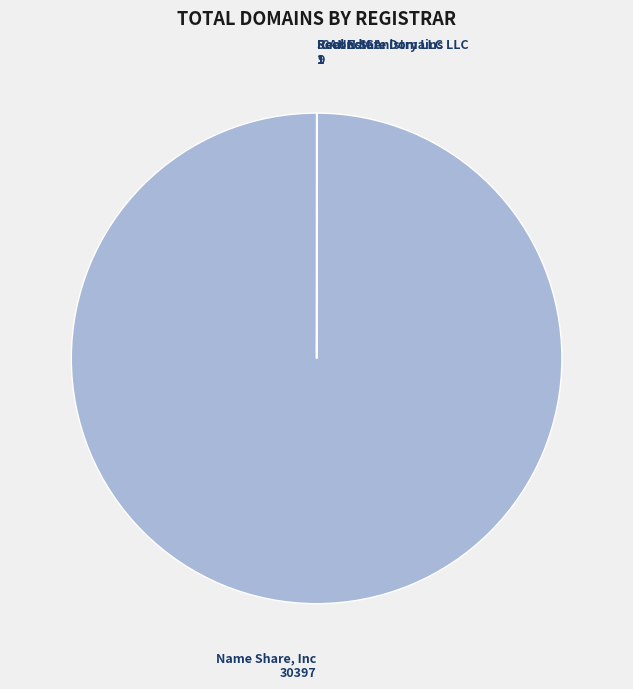

Does Name Share, Inc account for over 50% of the chart?

Yes